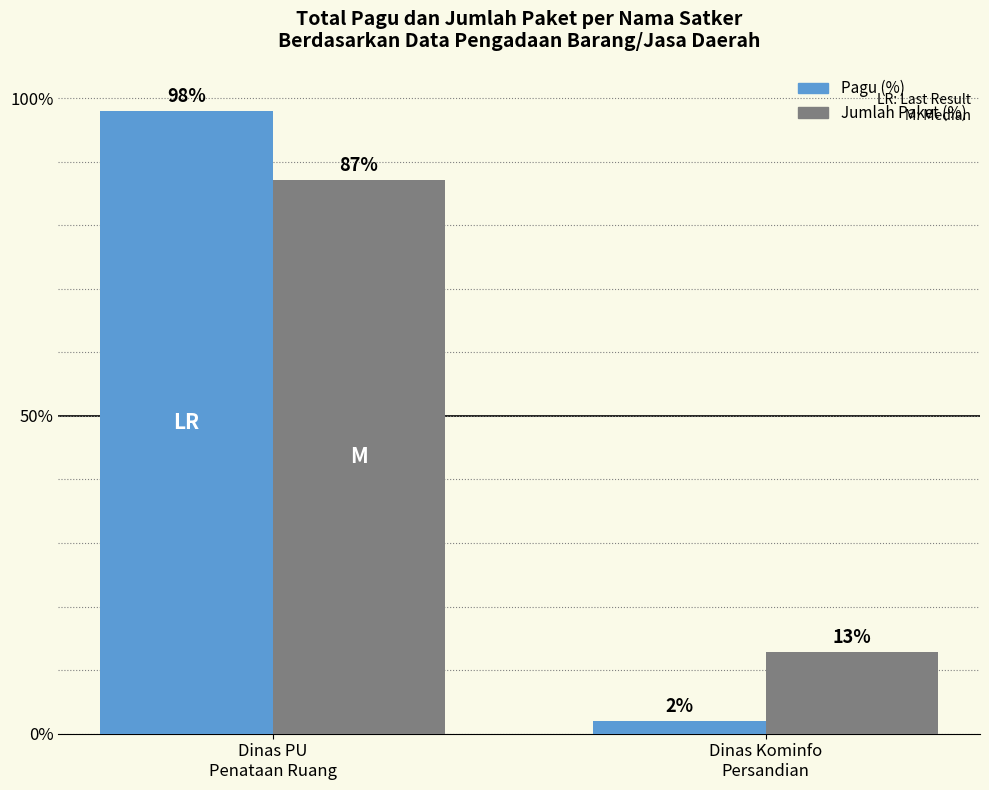

Rank the series at Dinas Kominfo
Persandian from highest to lowest value.

Jumlah Paket (%), Pagu (%)